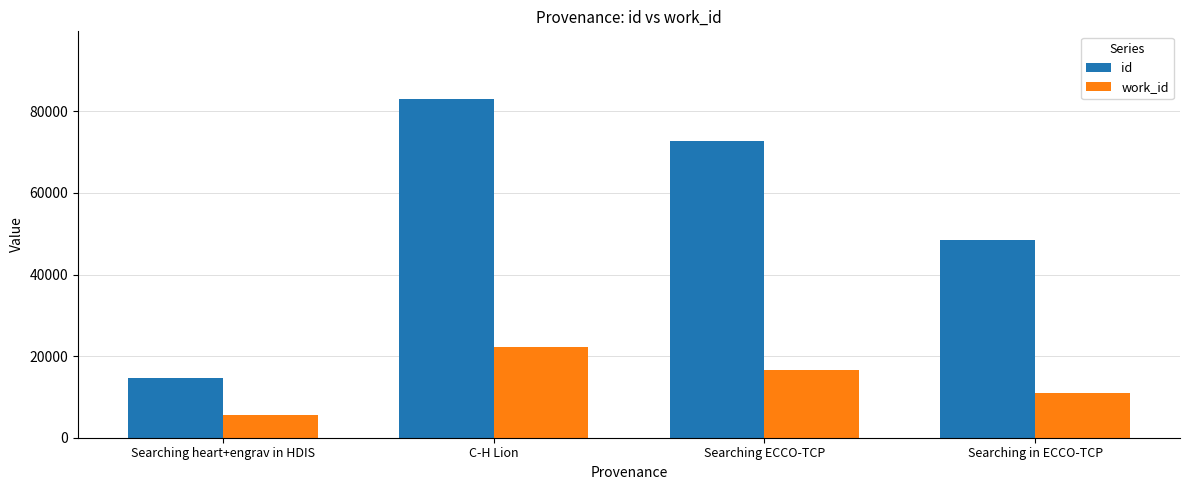

List the labels in order of work_id value, smallest first.

Searching heart+engrav in HDIS, Searching in ECCO-TCP, Searching ECCO-TCP, C-H Lion